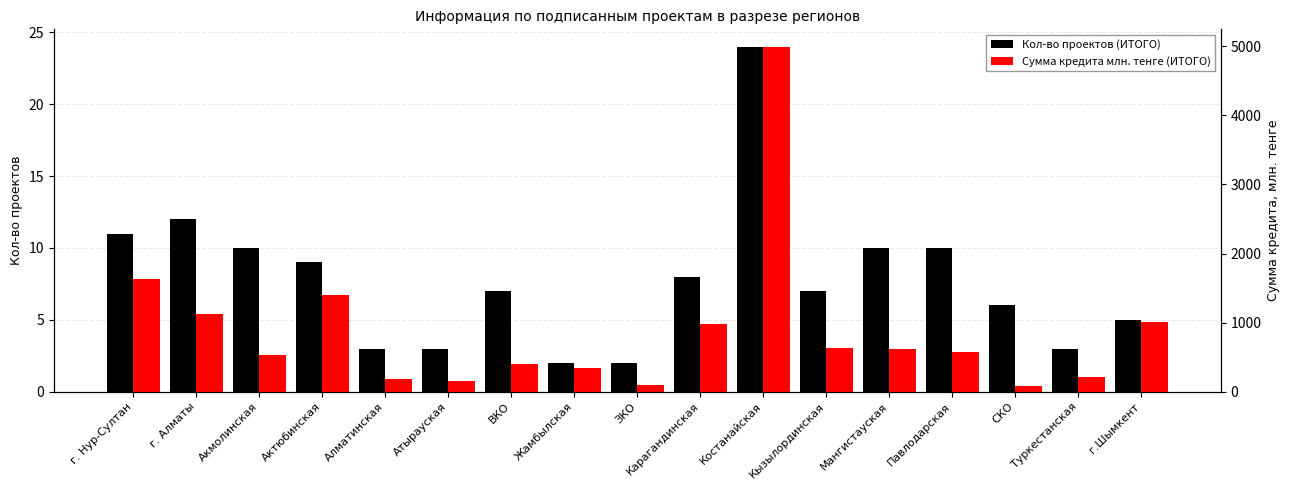

Which series has the largest total across all categories?

Сумма кредита млн. тенге (ИТОГО)